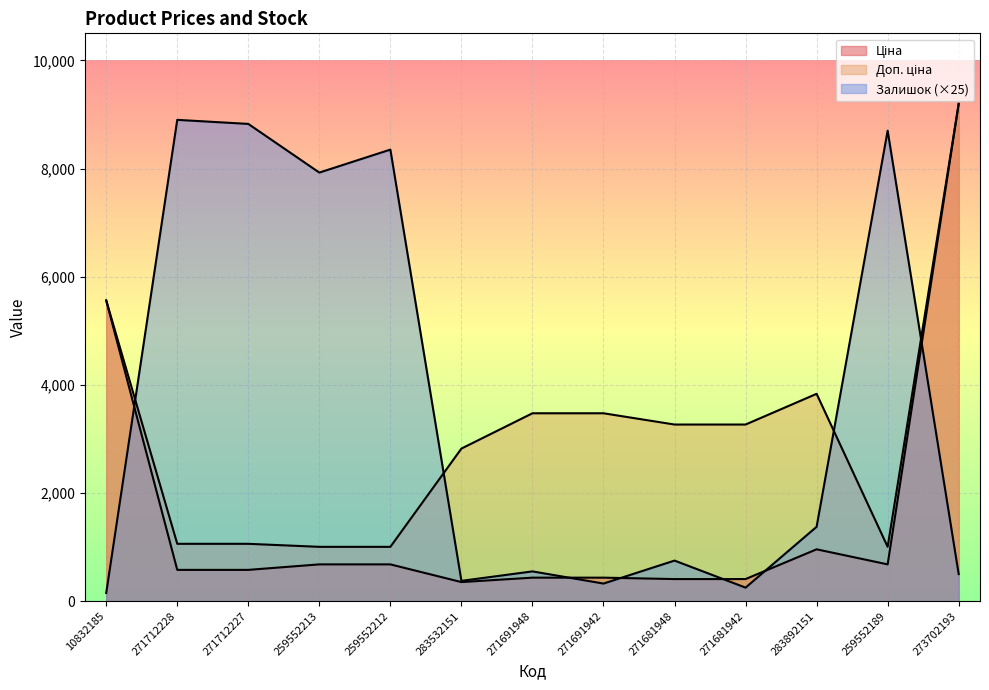

Is the value of Залишок at 273702193 greater than the value of Ціна at 271712227?

No